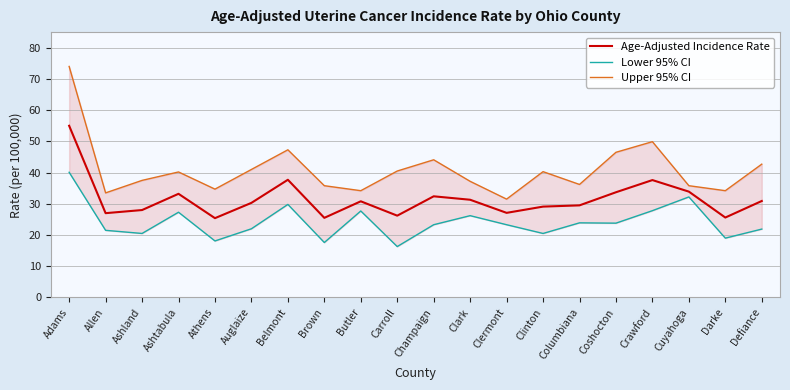

List the series in order of their peak value, highest first.

Upper 95% CI, Age-Adjusted Incidence Rate, Lower 95% CI